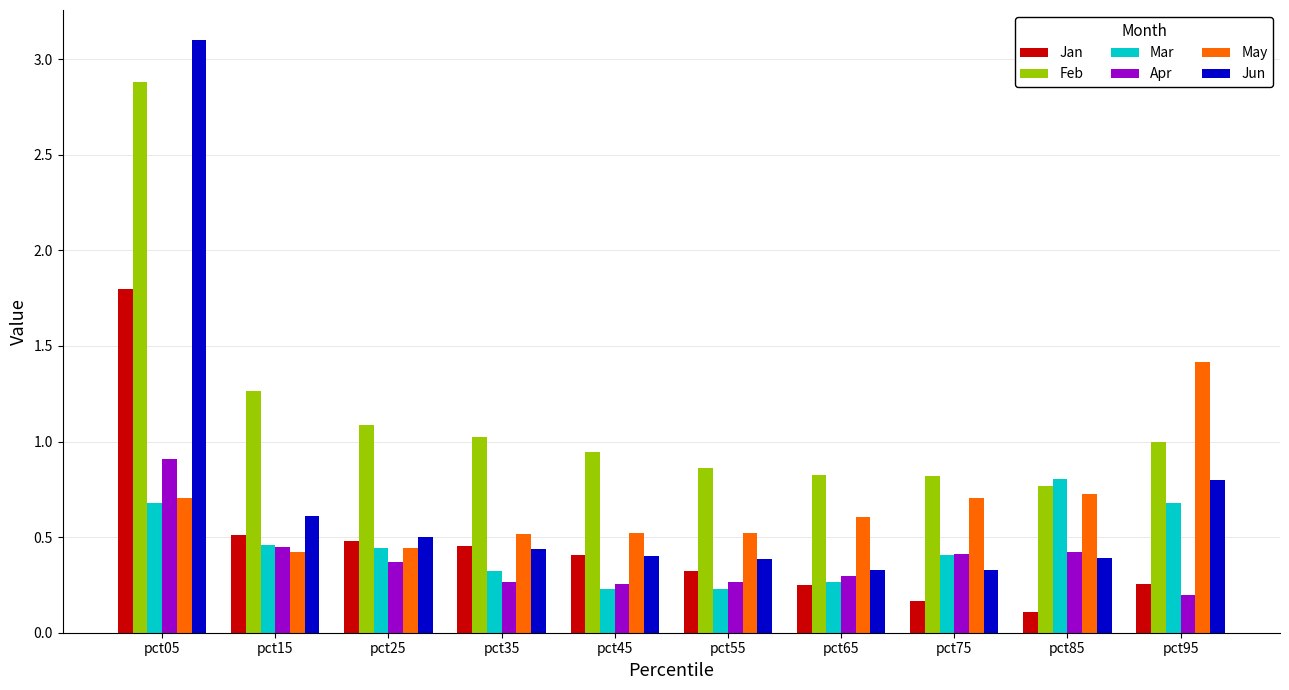

Is the value of Apr at pct05 greater than the value of Jun at pct45?

Yes